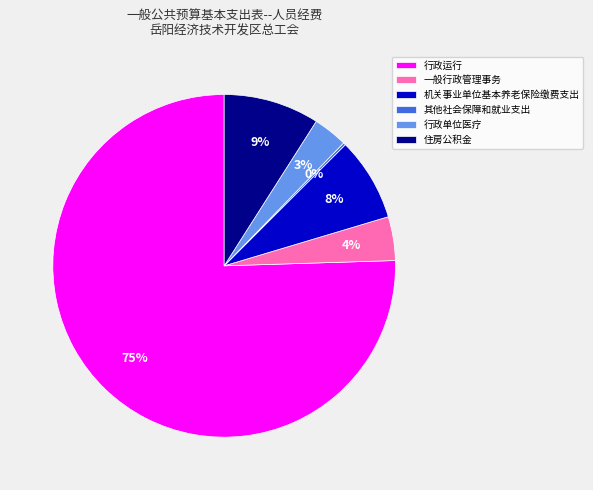

Is 行政运行 the majority of the pie?

Yes